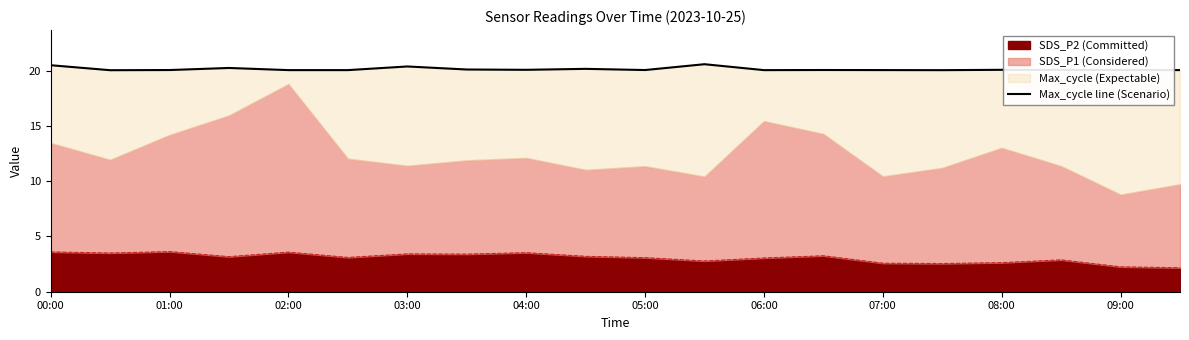

What value does the data have at 01:00?

20.0